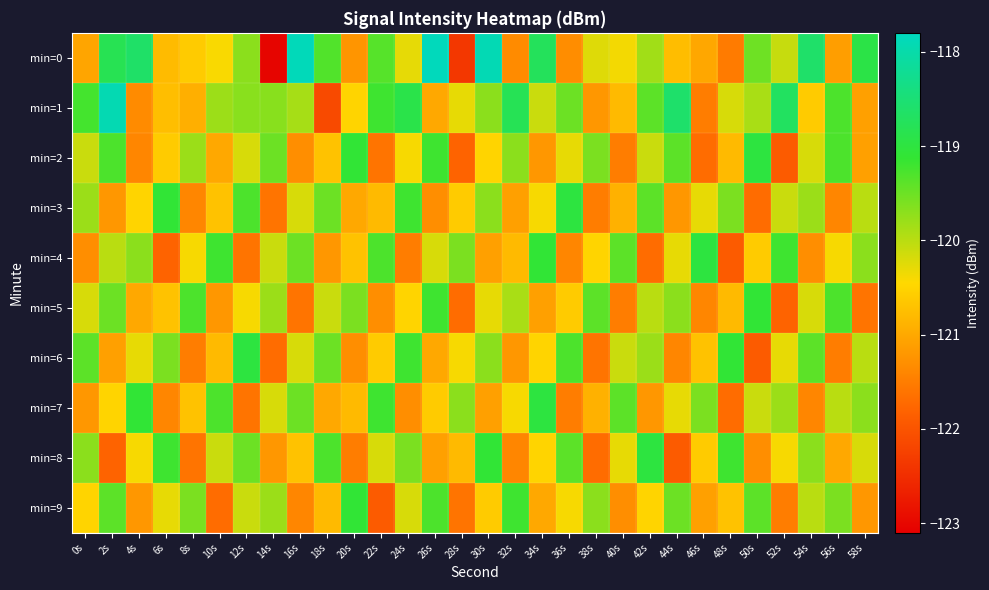

Which series has the widest spread of values?

min=0